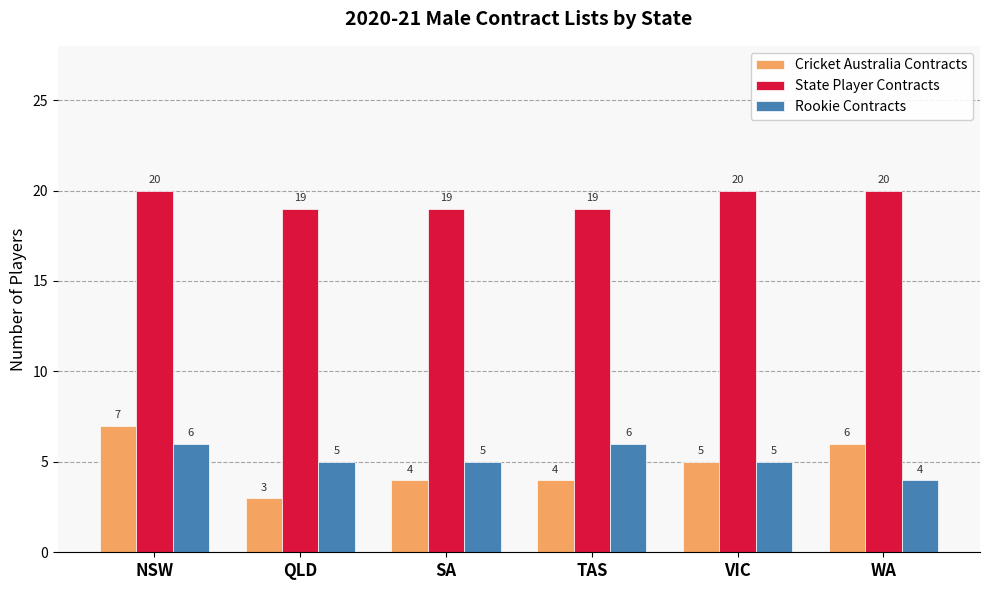

What is the difference between the maximum and minimum values in the State Player Contracts series?

1